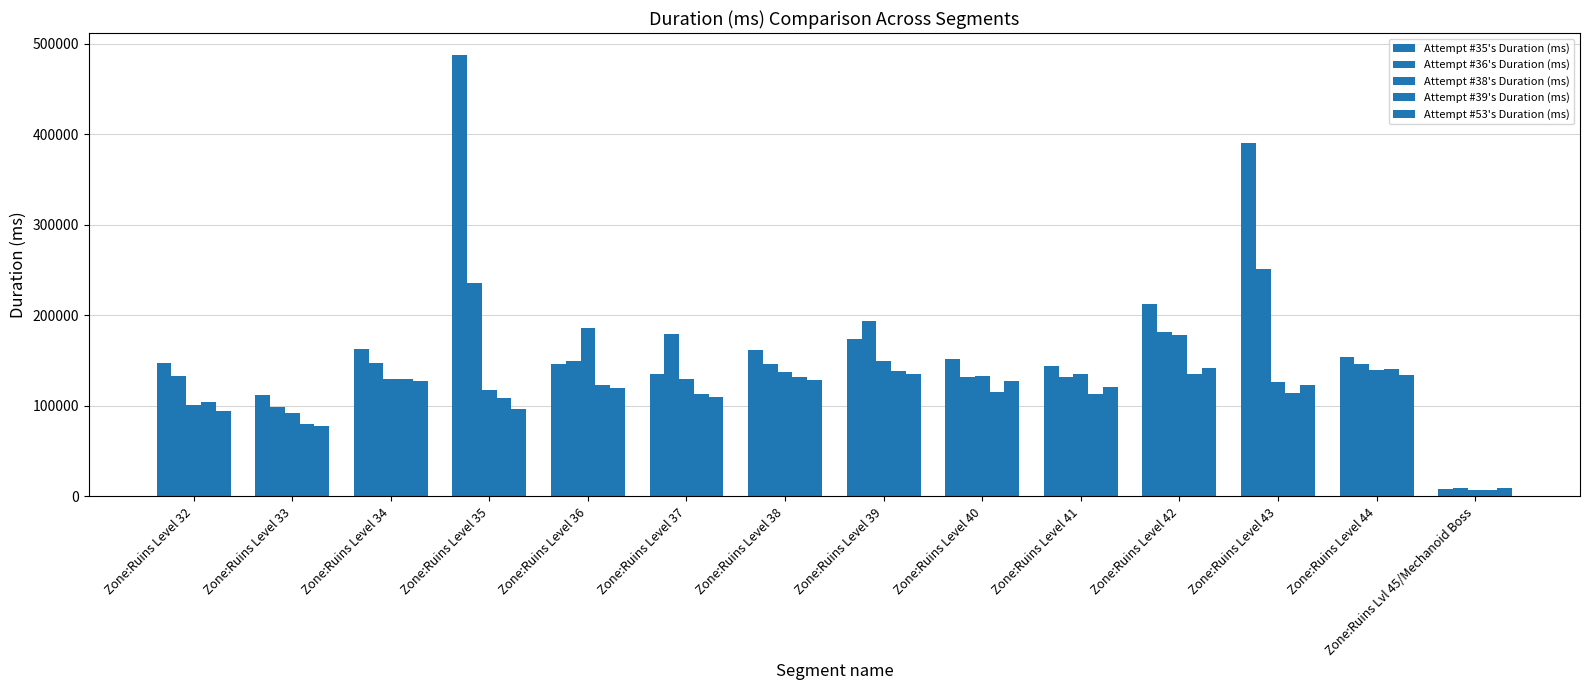

How many data points does each series have?

14